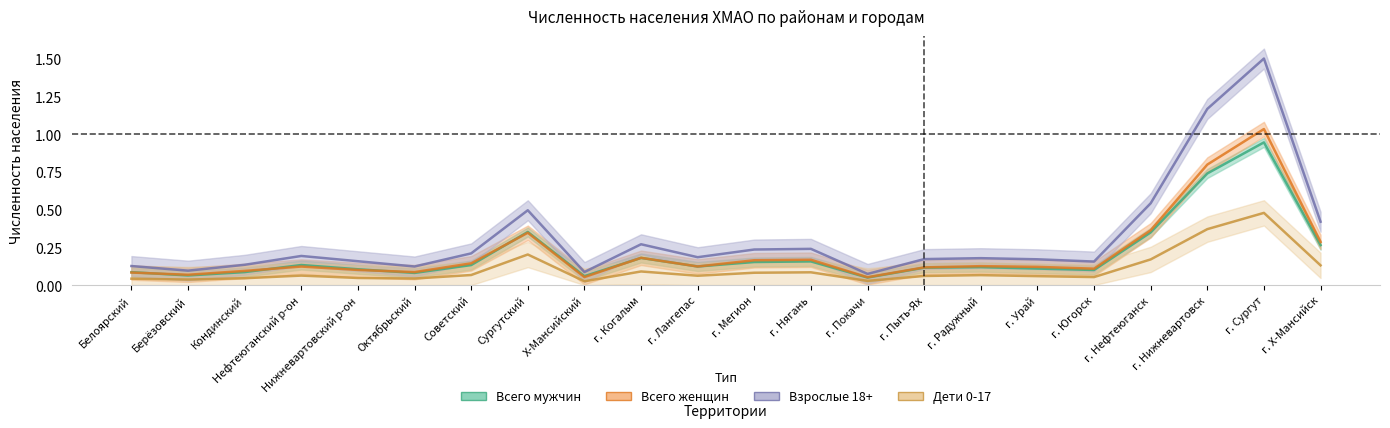

Where is the first local minimum for Всего мужчин?

Берёзовский